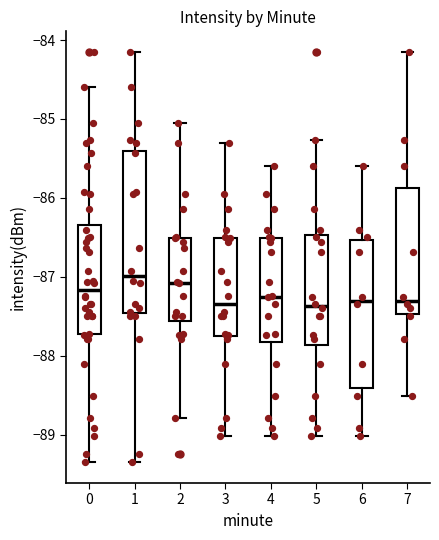

Comparing the boxes themselves (not the whiskers), which one is the tallest?

1